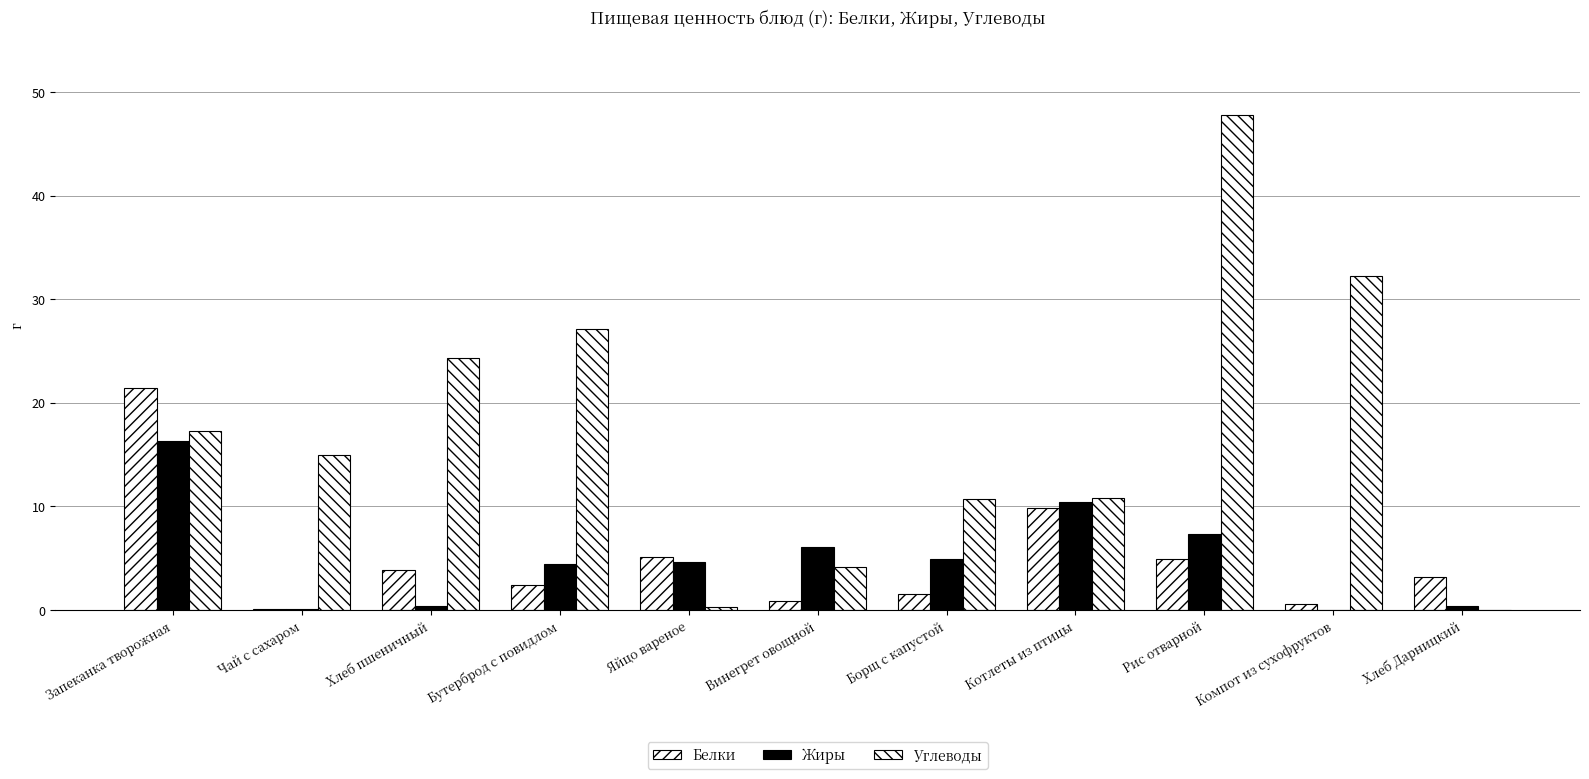

How many categories are shown in the chart?

11